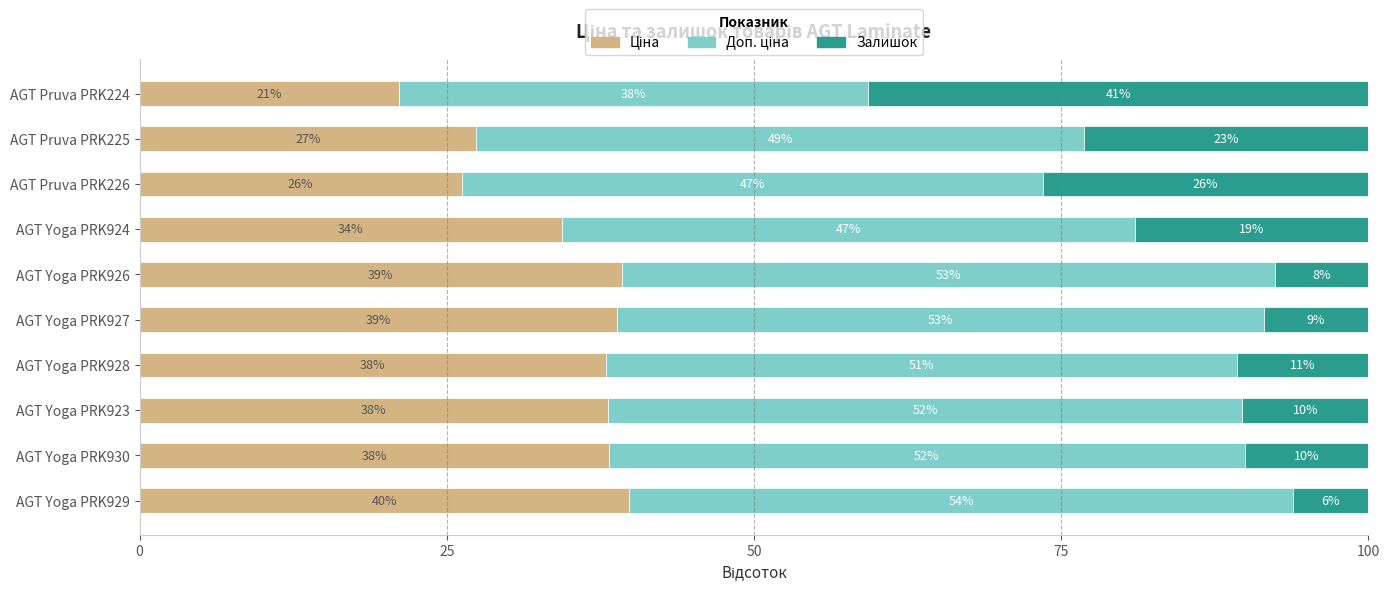

Count the number of data series in this chart.

3